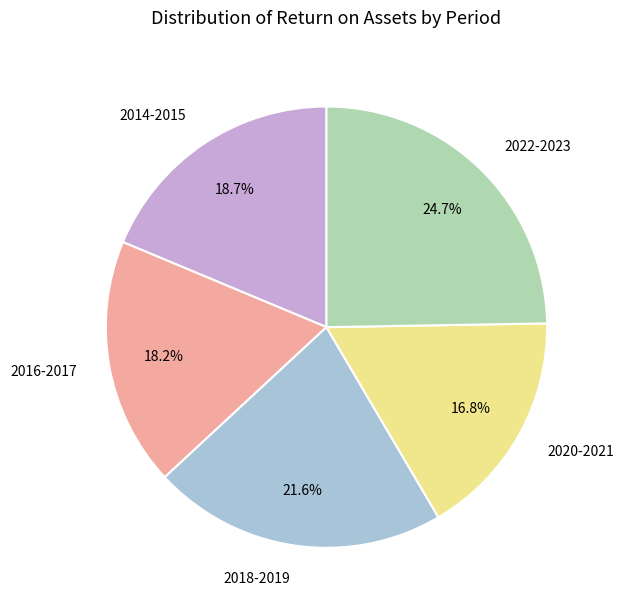

Which category has the biggest portion of the pie?

2022-2023